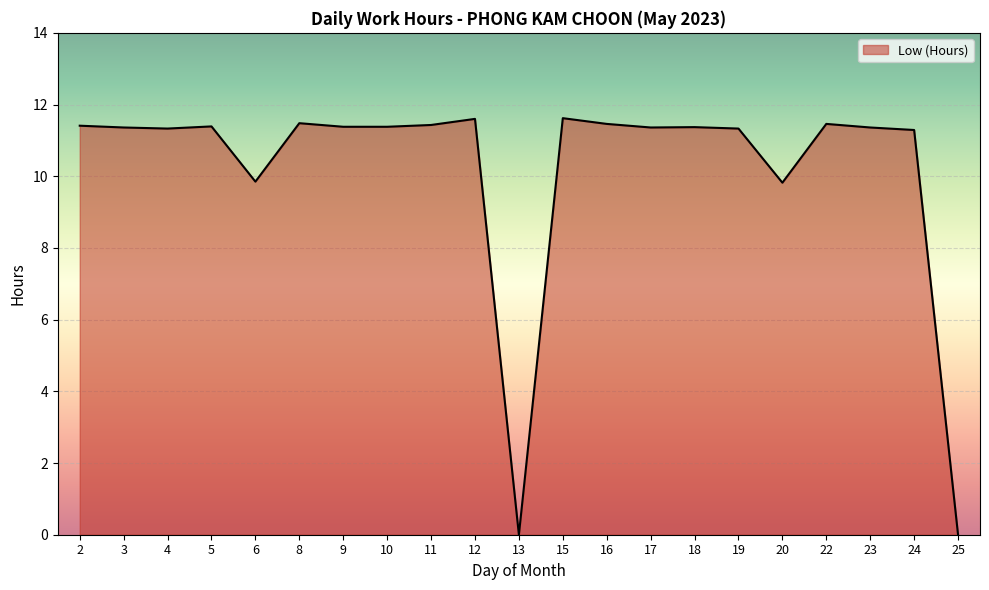

What is the sum of all values?

213.7